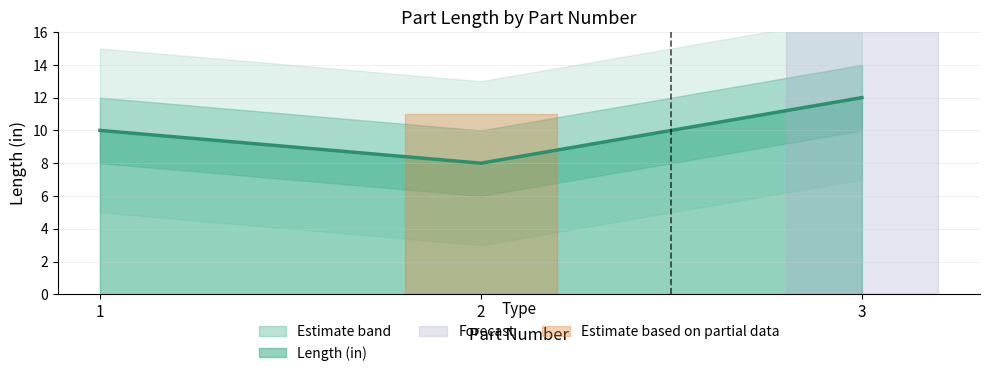

Between 1 and 2, which is larger?

1